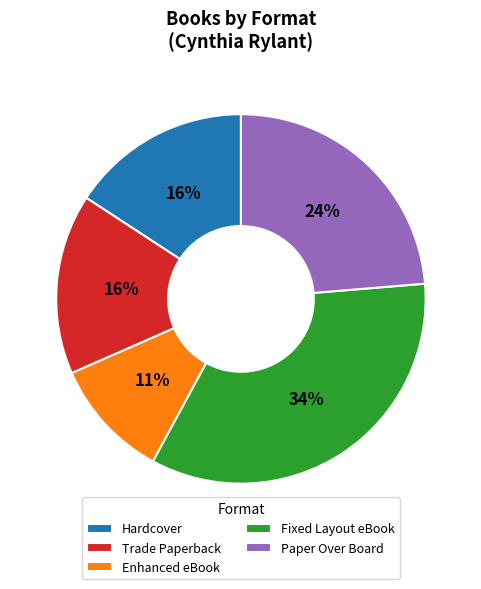

To the nearest percent, what is the average slice percentage?

20%